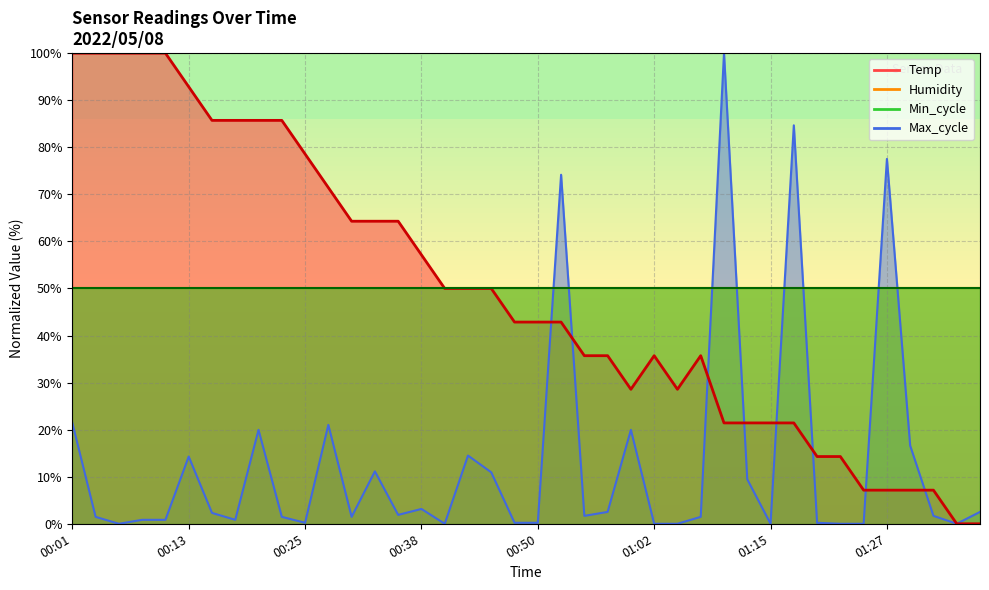

What is the label of the 36th point from the left?

01:27